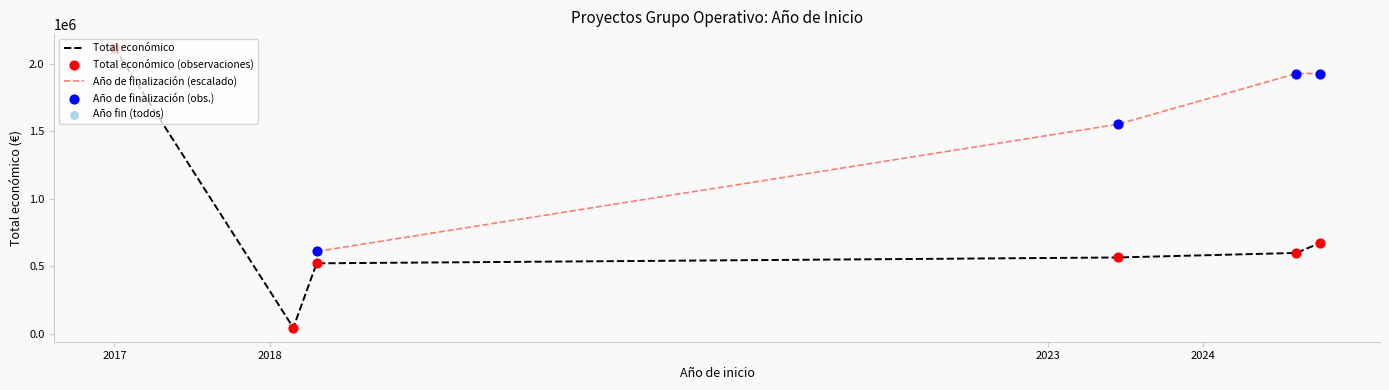

What is the ratio of the value at 2023 to the value at 2017?

0.3